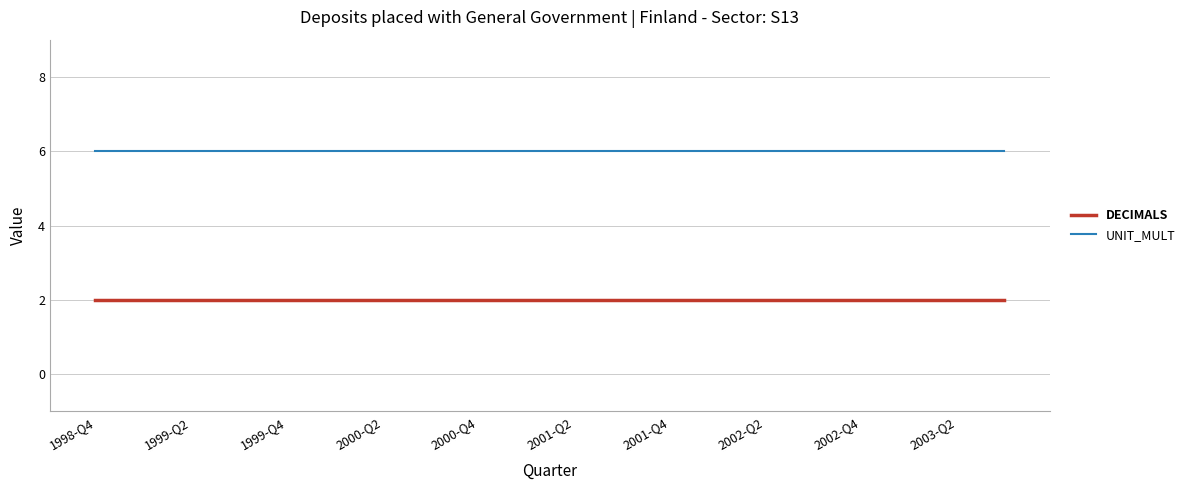

True or false: DECIMALS and UNIT_MULT intersect in this chart.

False